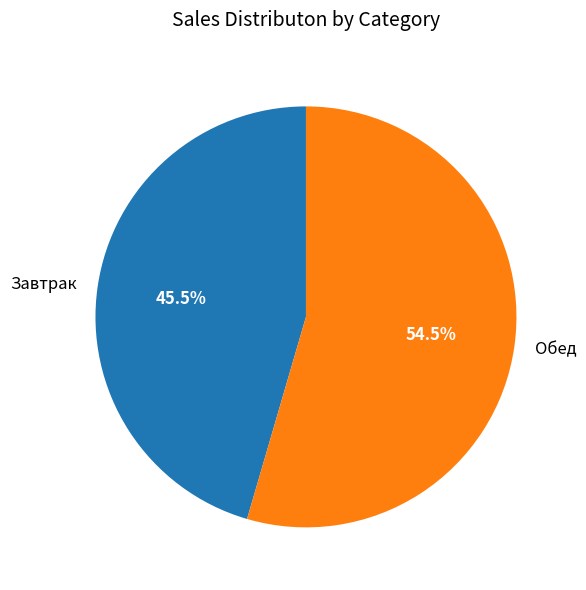

Which category accounts for the majority?

Обед